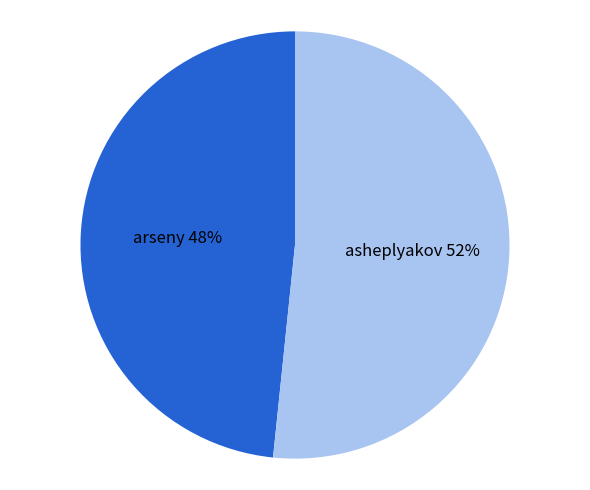

How many segments does this pie chart have?

2